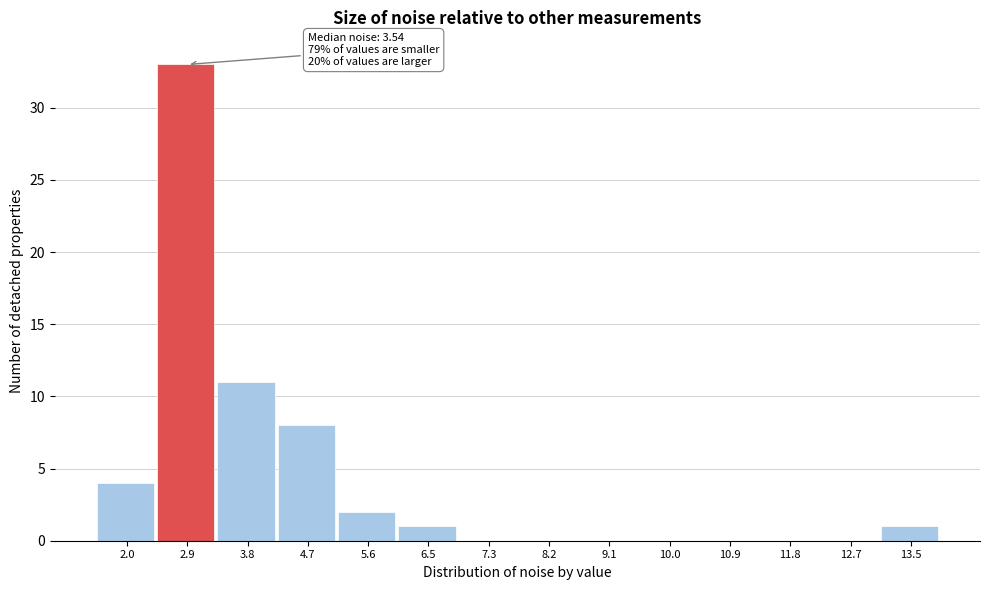

Reading left to right, what are all the values shown in this chart?

2.0=4	2.9=33	3.8=11	4.7=8	5.6=2	6.5=1	7.3=0	8.2=0	9.1=0	10.0=0	10.9=0	11.8=0	12.7=0	13.5=1